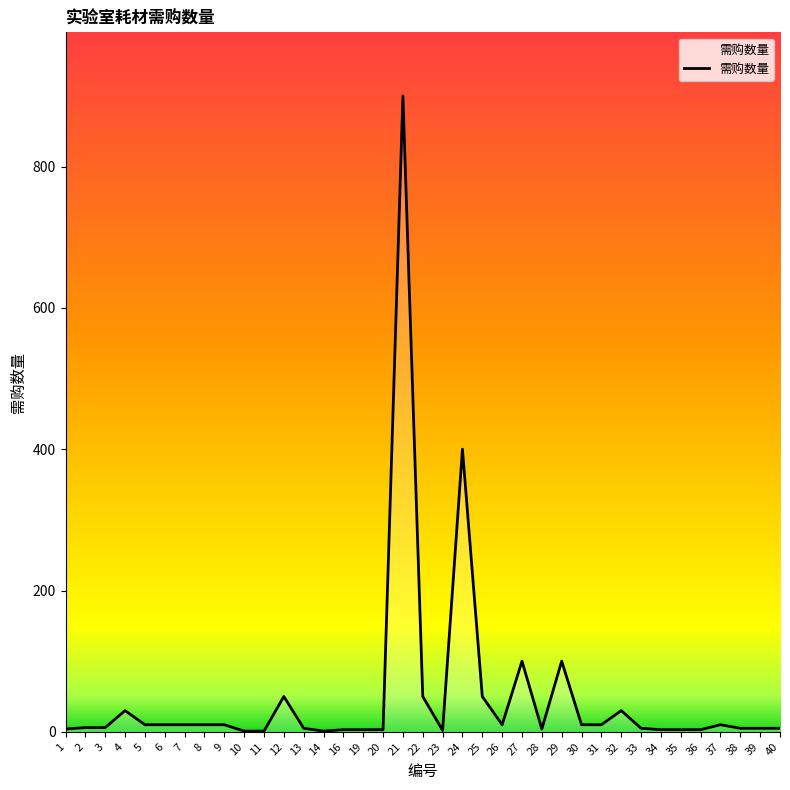

Which category has the highest value across all series?

21